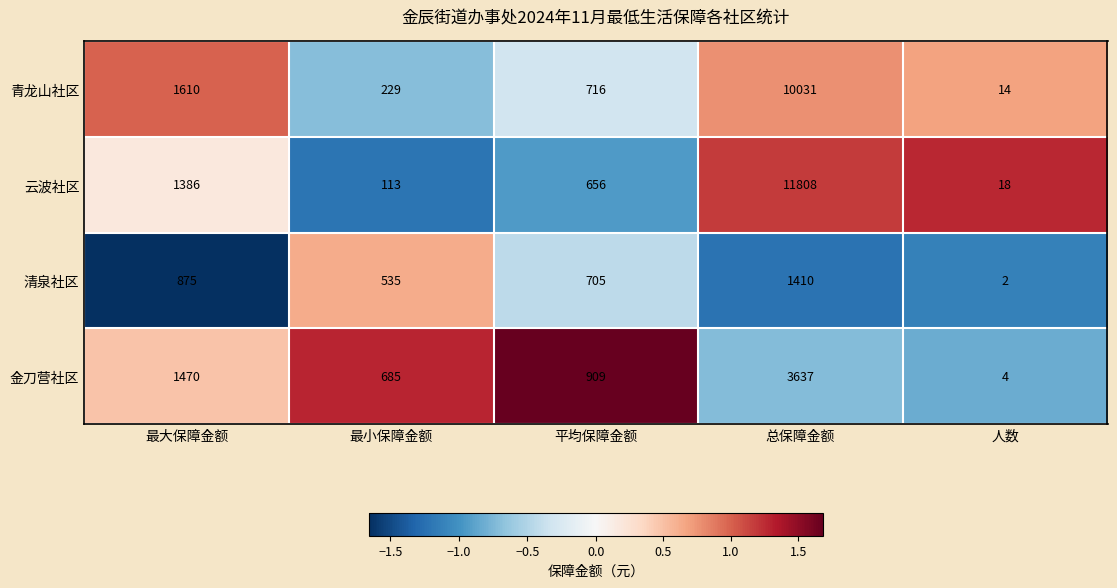

What is the spread (max minus min) of values at 人数?

16